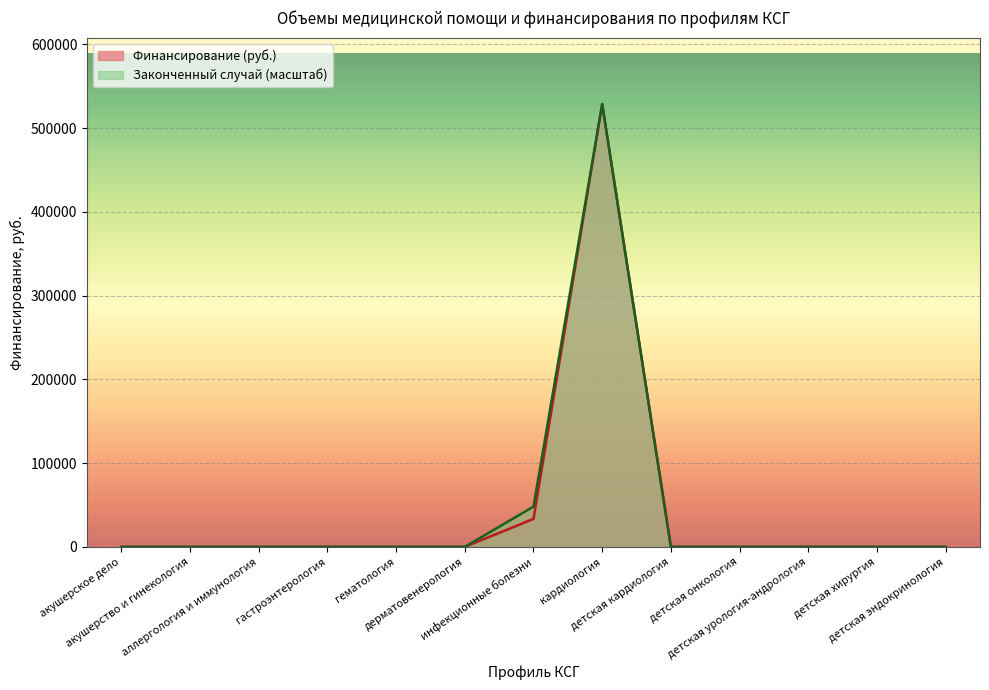

The Законченный случай series shows 209769.5 at аллергология и иммунология. True or false?

False